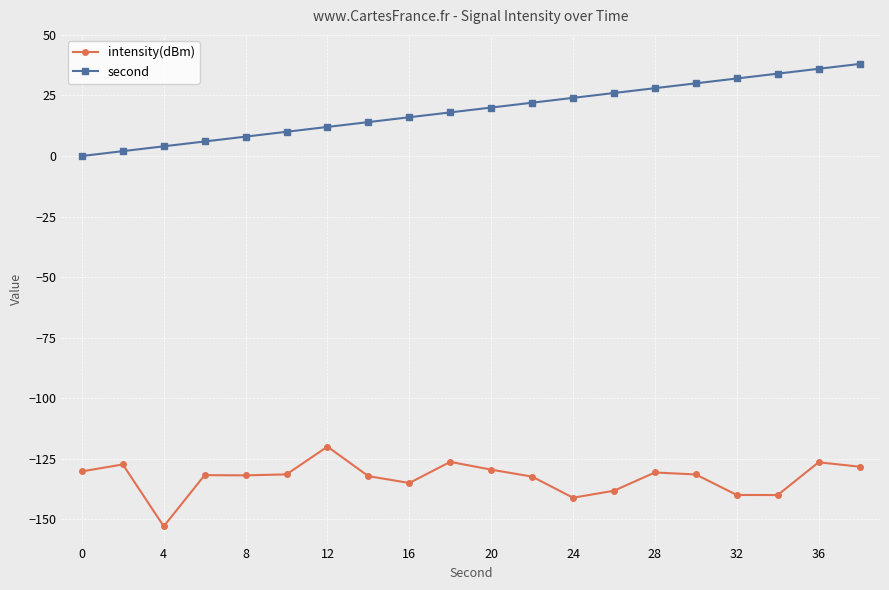

What is the maximum value shown in the chart?

38.0